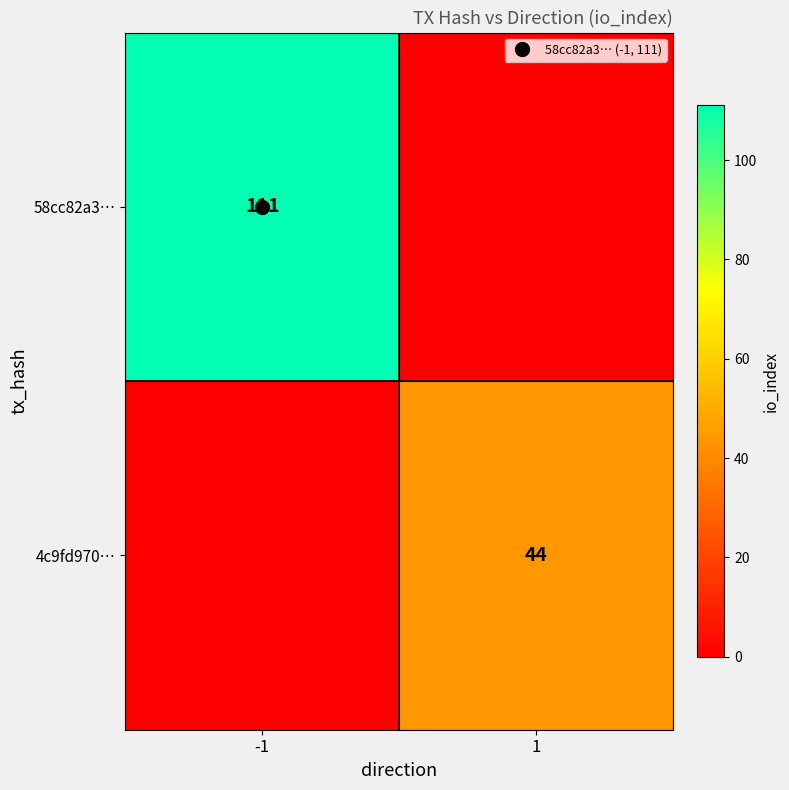

What is the maximum value for 4c9fd970…?

44